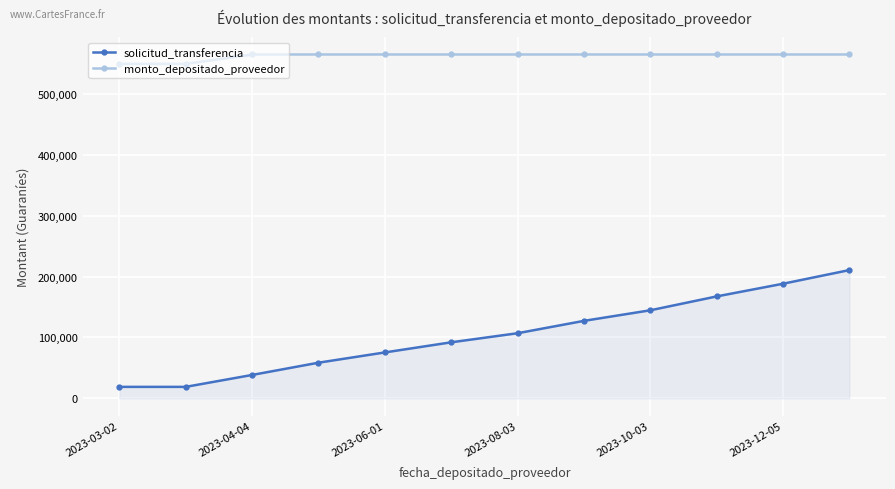

What is the value of the monto_depositado_proveedor point at the 7th from the left?

564769